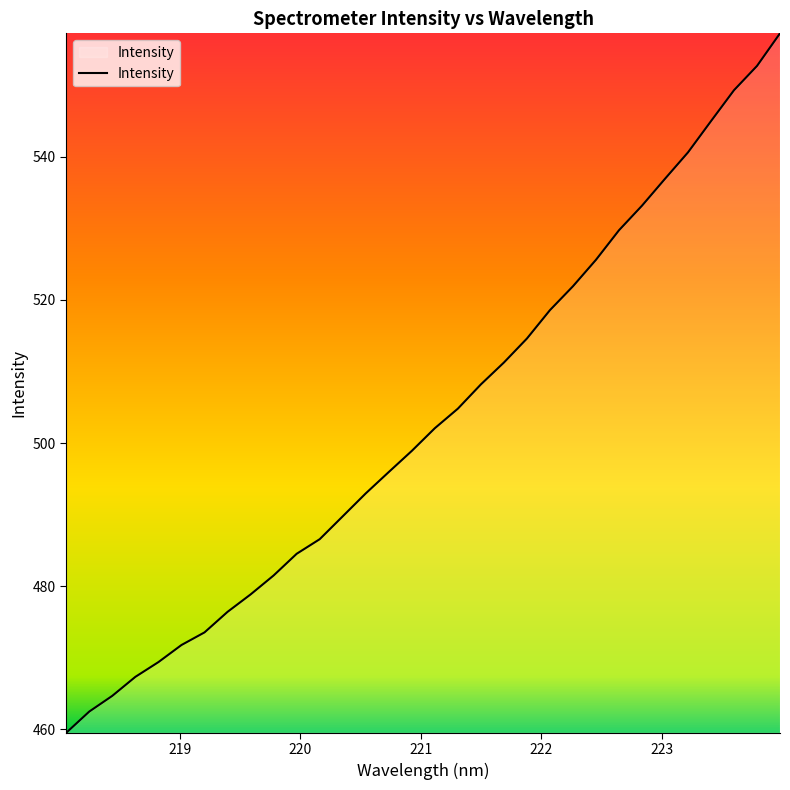

What is the maximum value shown in the chart?

557.3